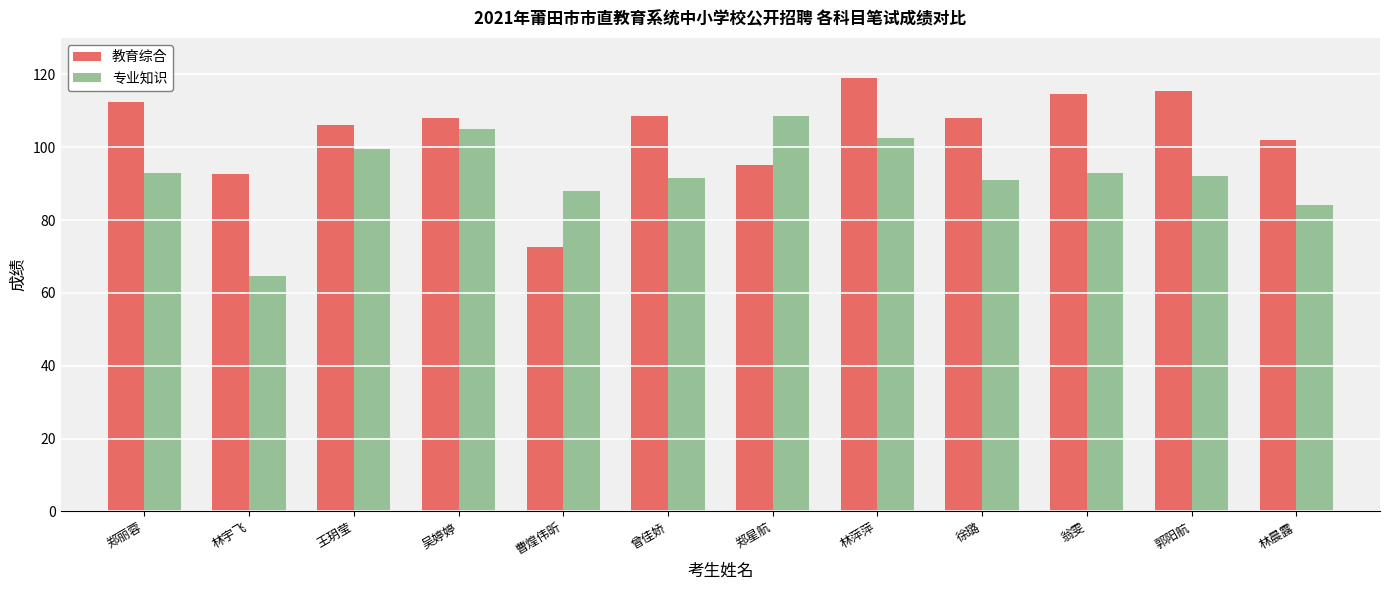

List the series in order of their overall mean, highest first.

教育综合, 专业知识